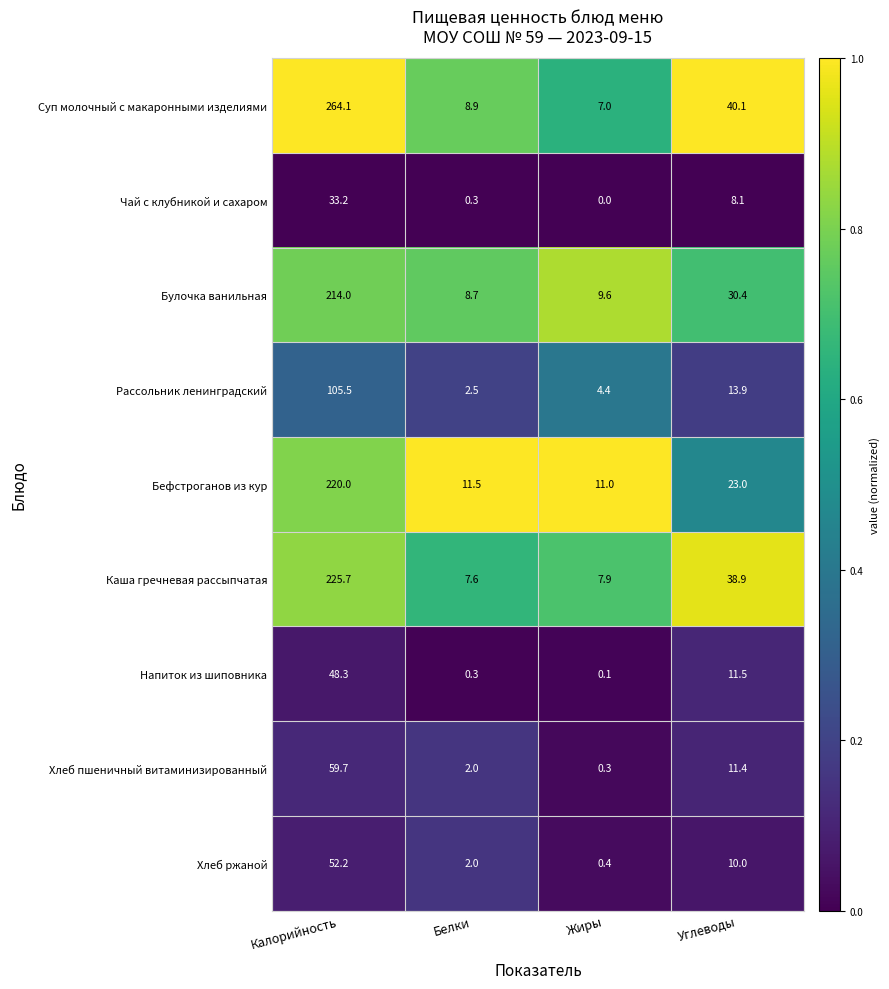

What is the approximate value of Напиток из шиповника at Белки?

0.3